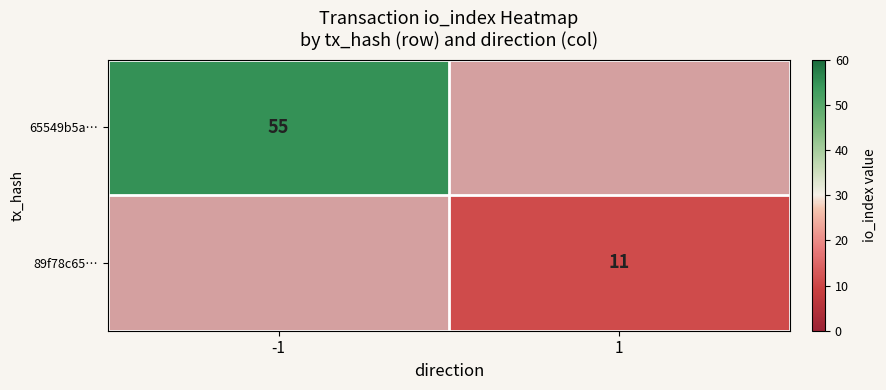

Which has a higher value, 1 or -1?

-1